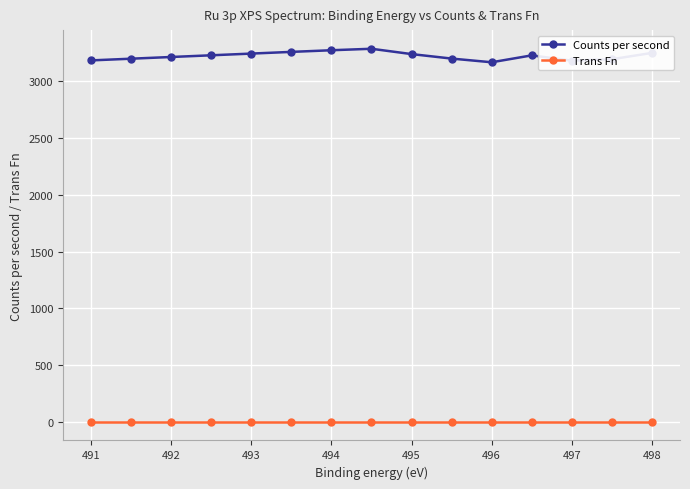

Which series has the largest range (max minus min)?

Counts per second